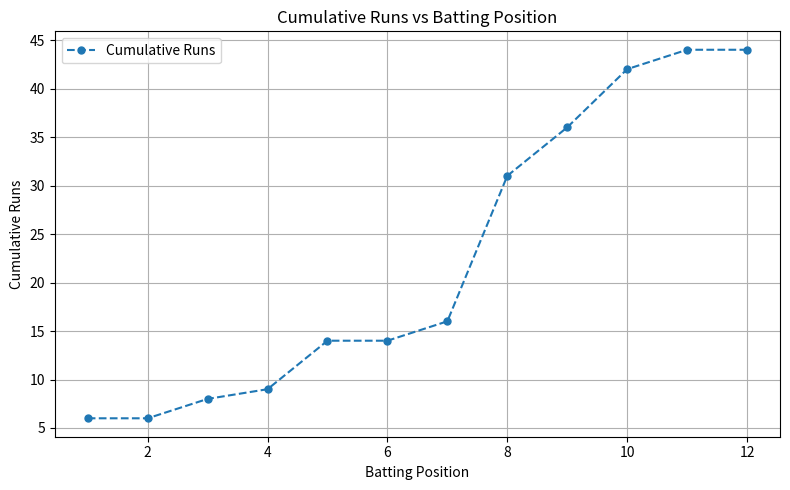

True or false: the data has more than 2 interior local peaks.

False